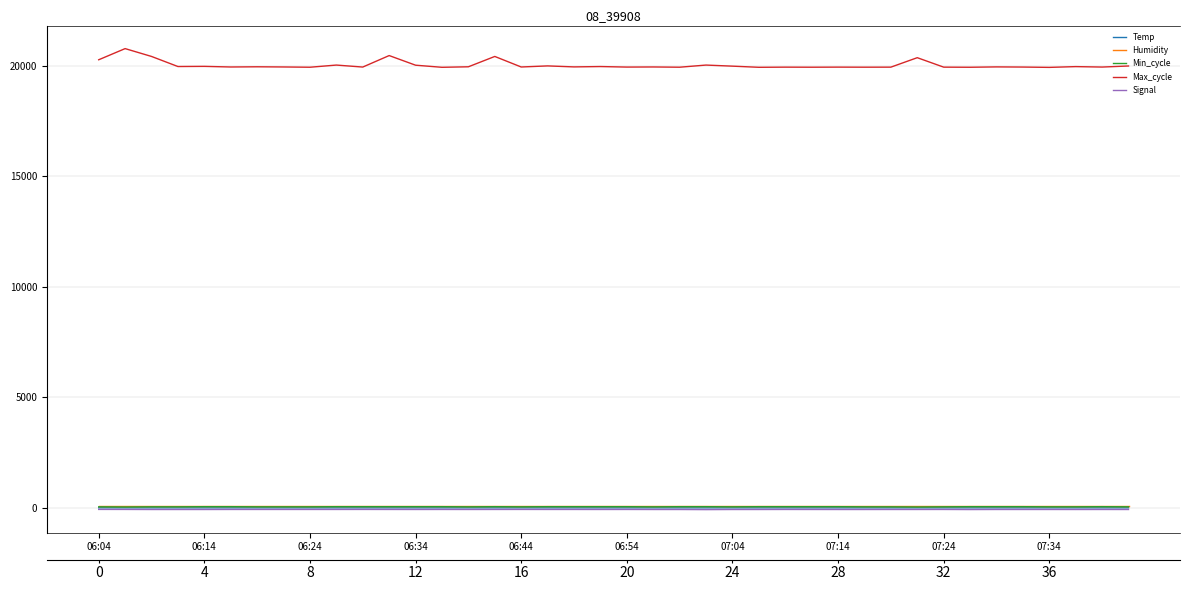

Which category has the highest value in the Temp series?

06:04